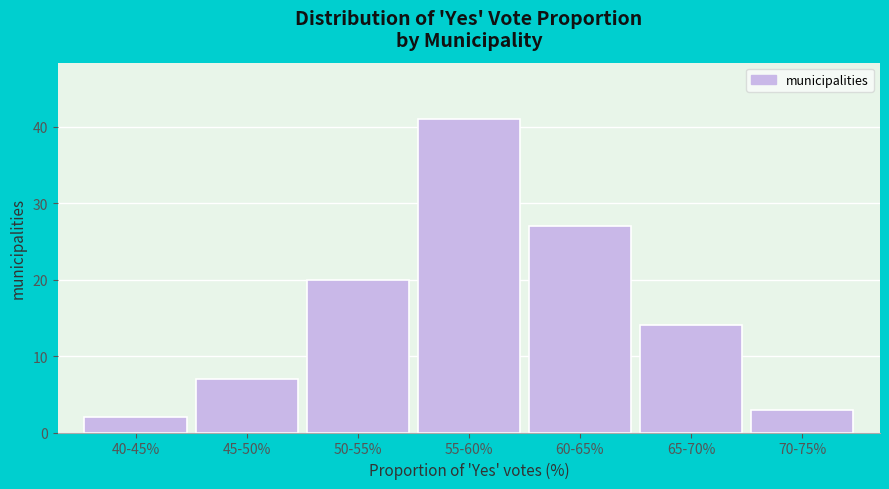

Reading left to right, transcribe all the data shown in this chart.

40-45%=2	45-50%=7	50-55%=20	55-60%=41	60-65%=27	65-70%=14	70-75%=3